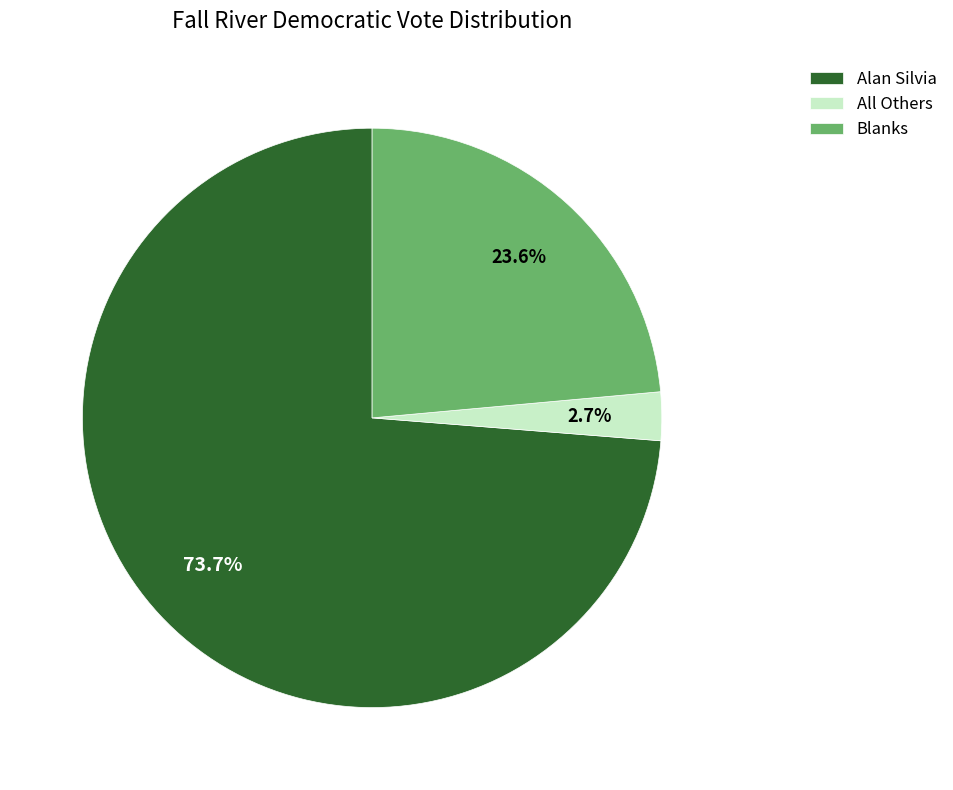

What percentage is NOT represented by Blanks?

76.4%